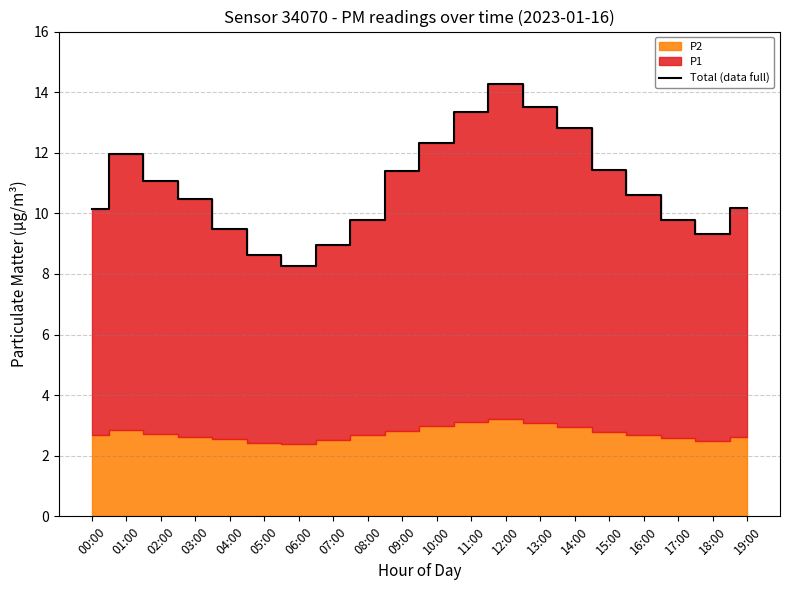

What value does the data have at 16:00?

10.6